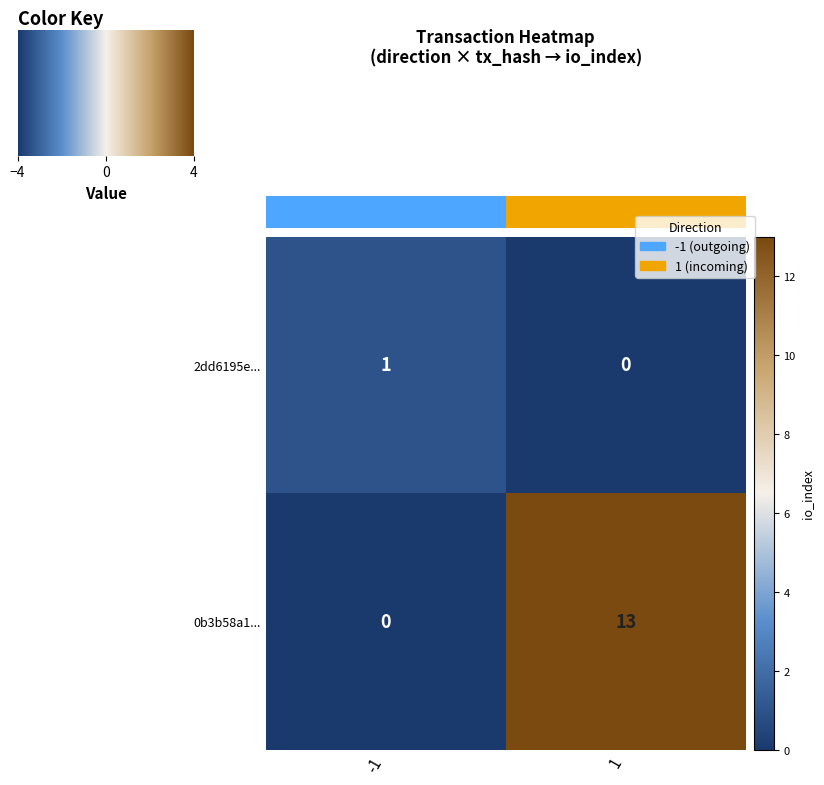

Is it true that 0b3b58a1... equals -6 at -1?

False